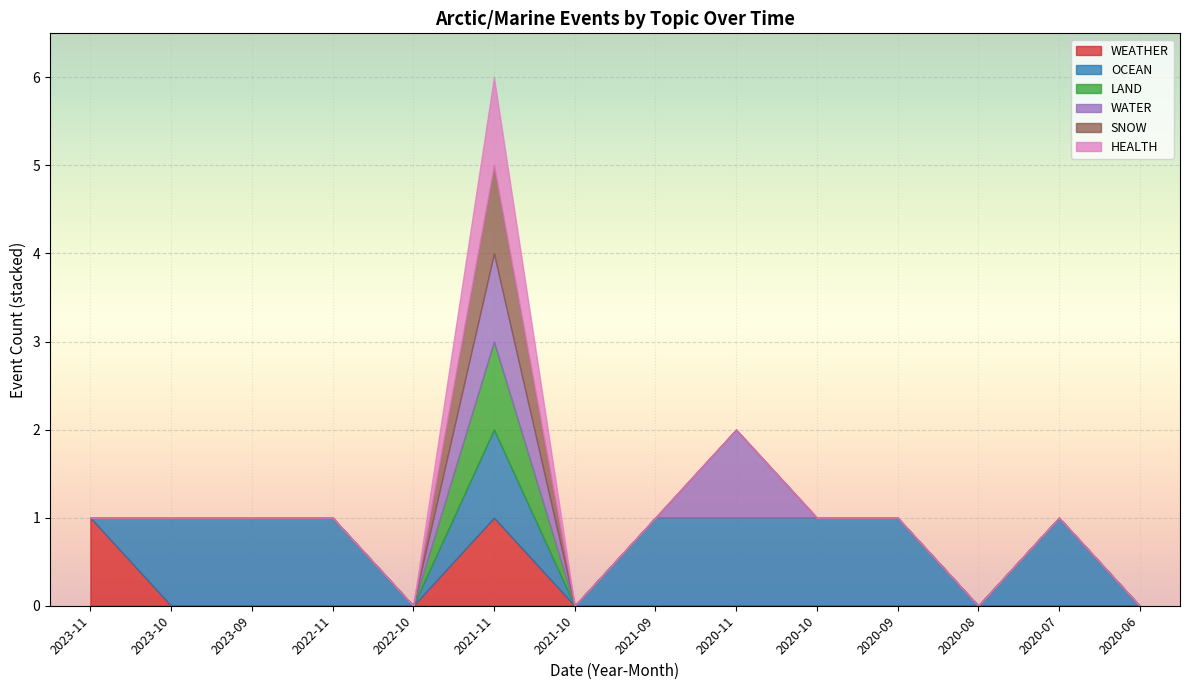

How many data points in SNOW are above 0?

1